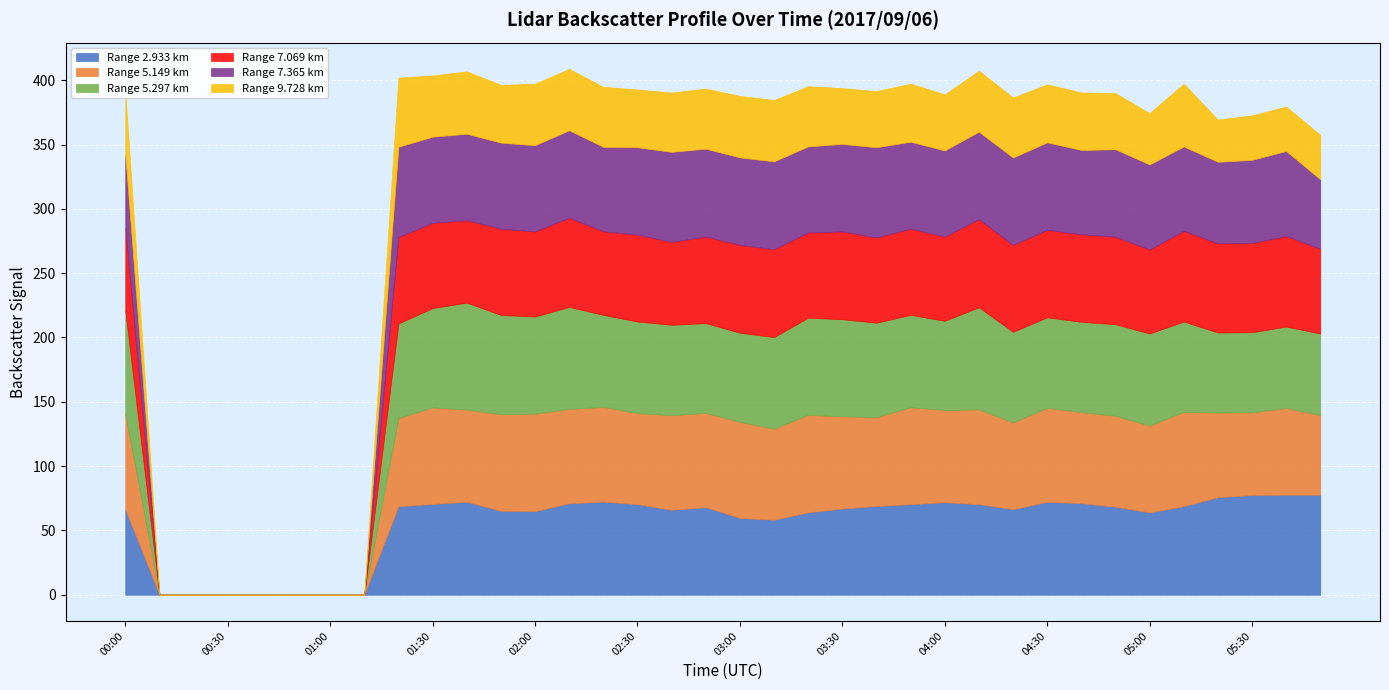

What is the spread (max minus min) of values at 05:50?

43.2